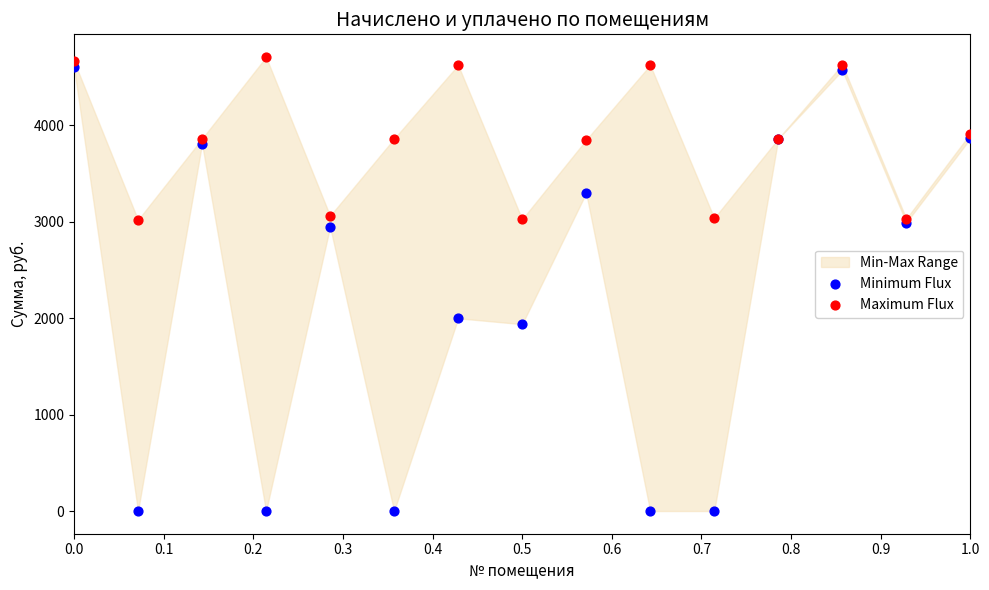

Which series has the largest Y range (max minus min)?

Minimum Flux